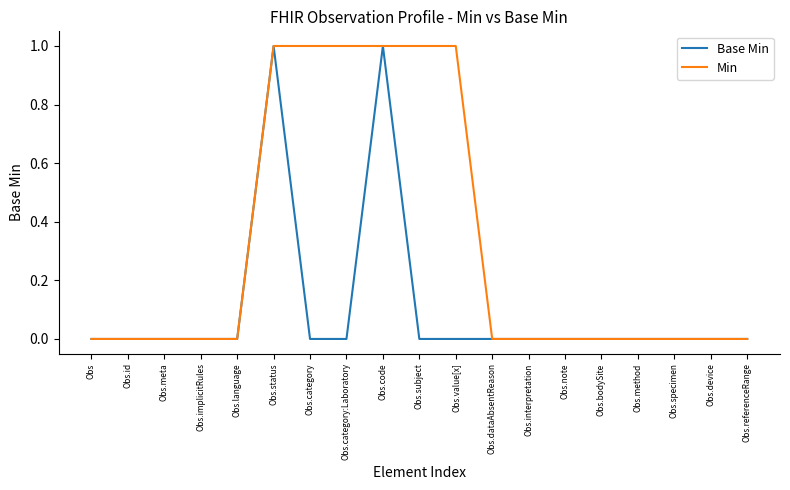

The Min series shows 0 at Obs. True or false?

True